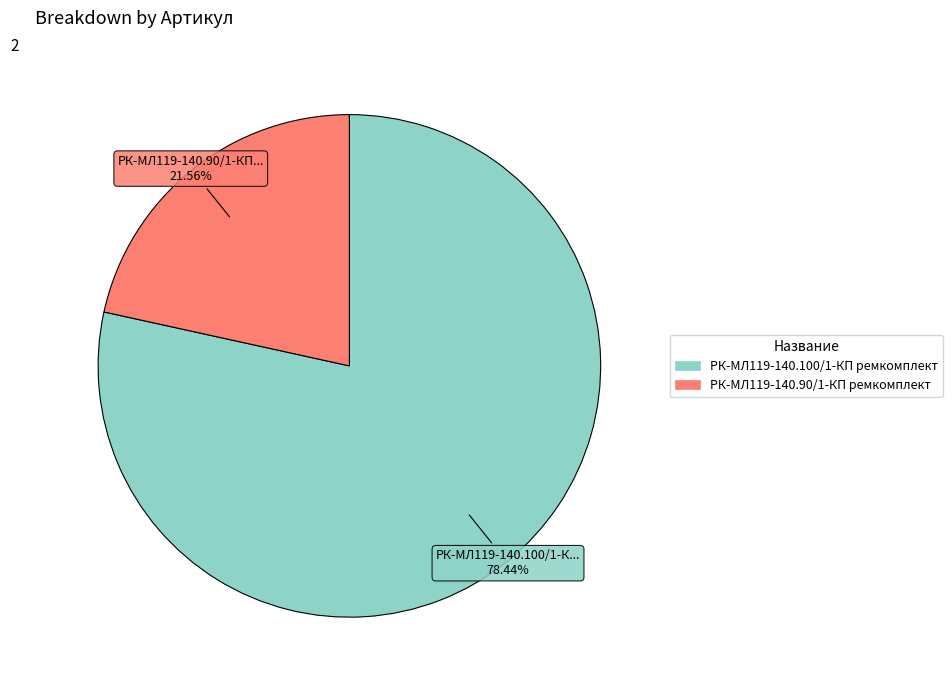

What is the largest slice in the pie chart?

РК-МЛ119-140.100/1-КП ремкомплект